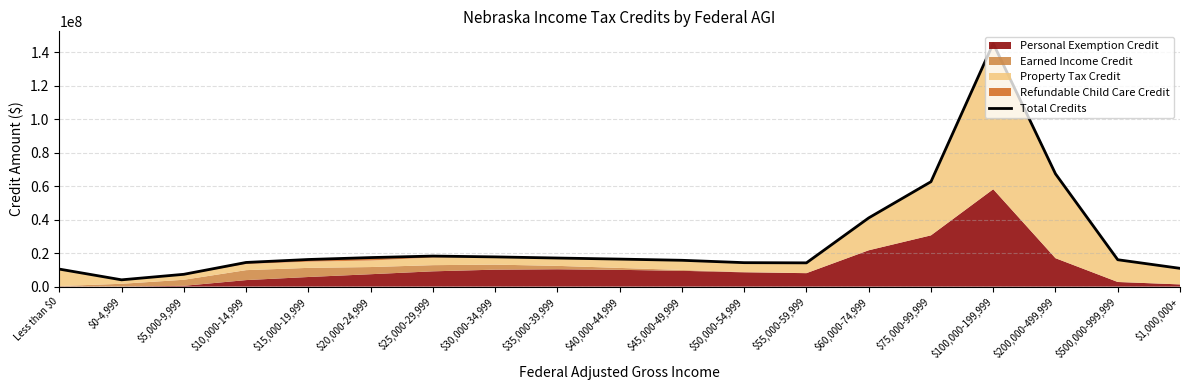

Reading left to right, extract all data points from this chart.

10456321	4054891	7347486	14423647	16189286	17332098	18236543	17743544	17064495	16422389	15712256	14300127	14182383	41000877	62604385	145100046	67313761	16046761	10911219